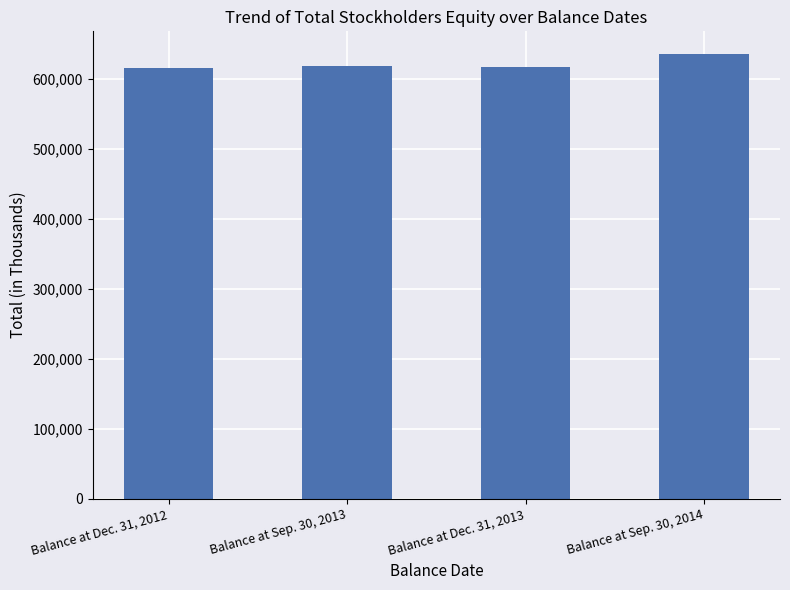

What is the ratio of the value at Balance at Dec. 31, 2012 to the value at Balance at Sep. 30, 2014?

1.0